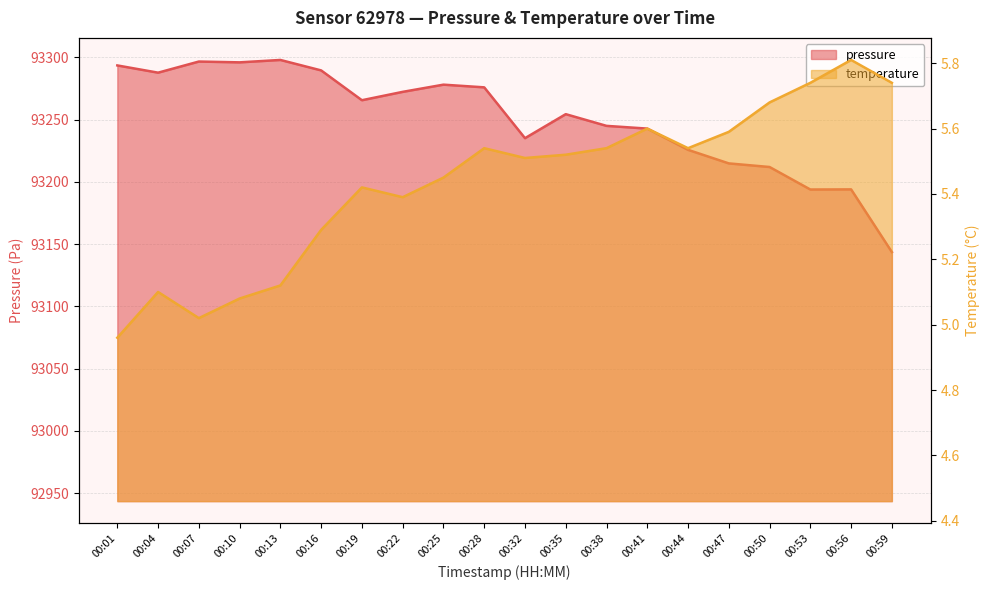

Rank the series by their maximum value, from lowest to highest.

temperature, pressure